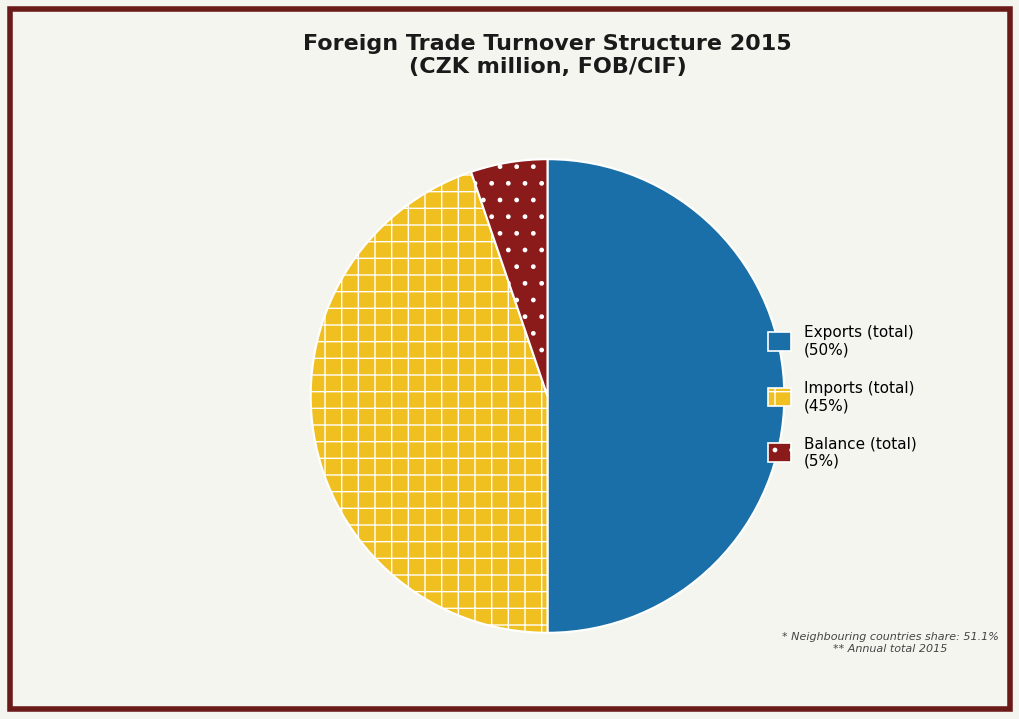

Between Imports (total) and Exports (total), which is larger?

Exports (total)